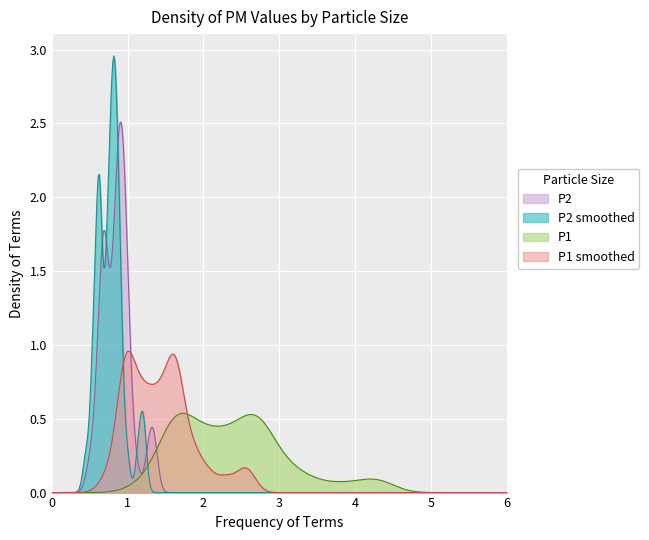

Which series has the largest range (max minus min)?

P2 smoothed